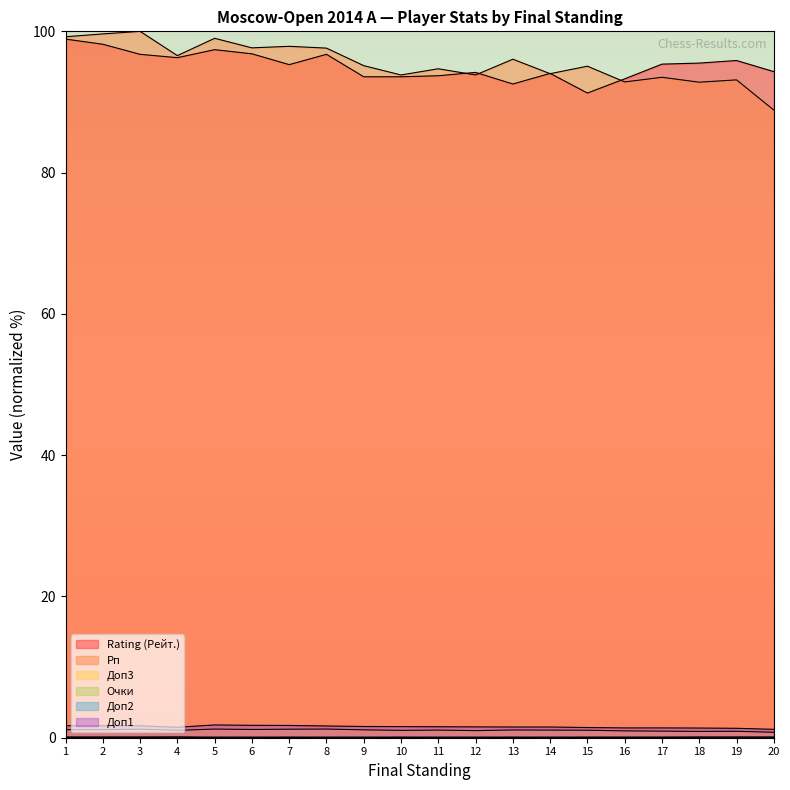

What is the greatest value displayed?

100.0